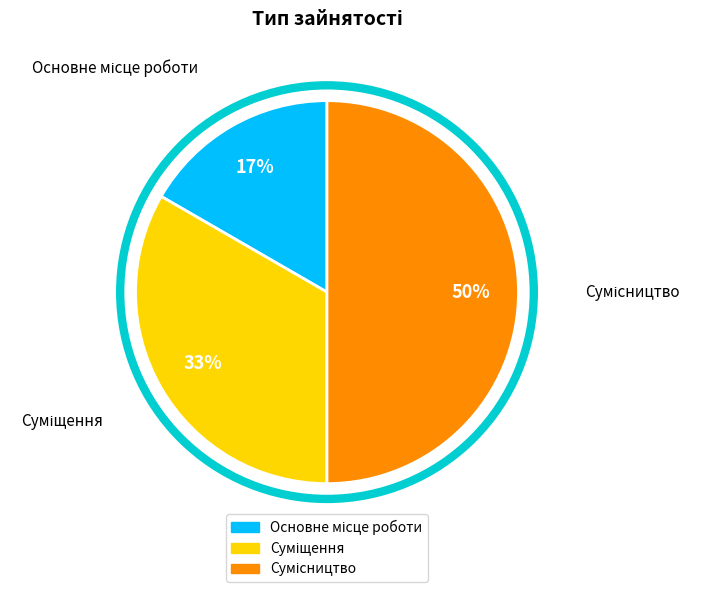

Count the number of slices in the pie.

3